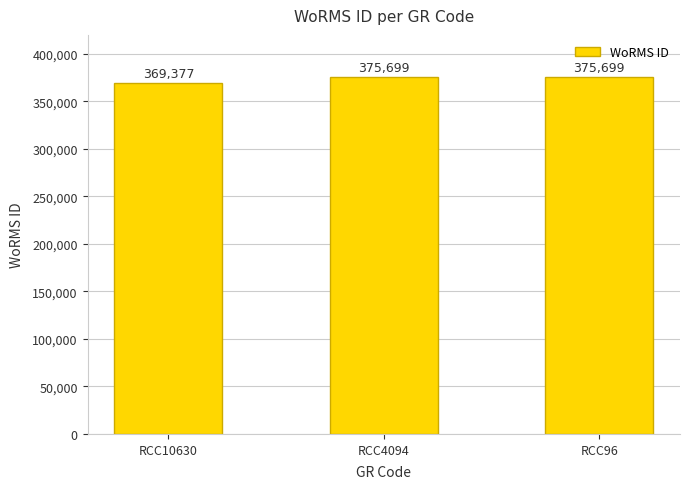

Is it true that the value at RCC4094 is 375699?

True